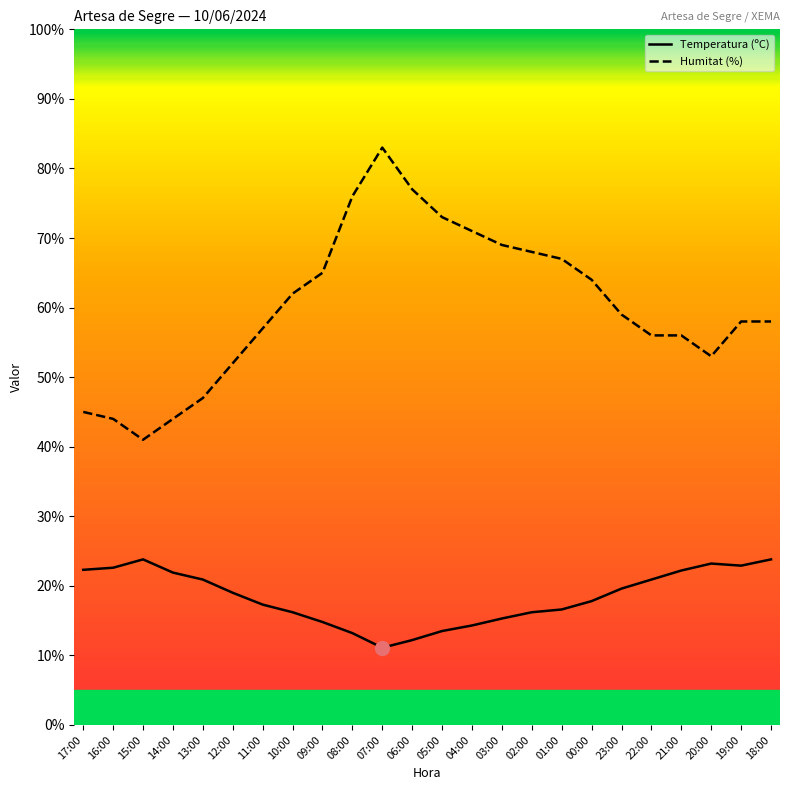

At which category does Temperatura (ºC) reach its first local peak?

15:00